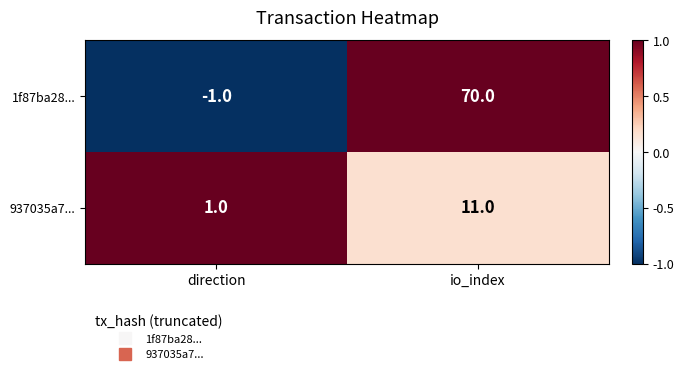

Reading right to left, list all the values displayed in this chart.

1f87ba28...: io_index=70	direction=-1
937035a7...: io_index=11	direction=1